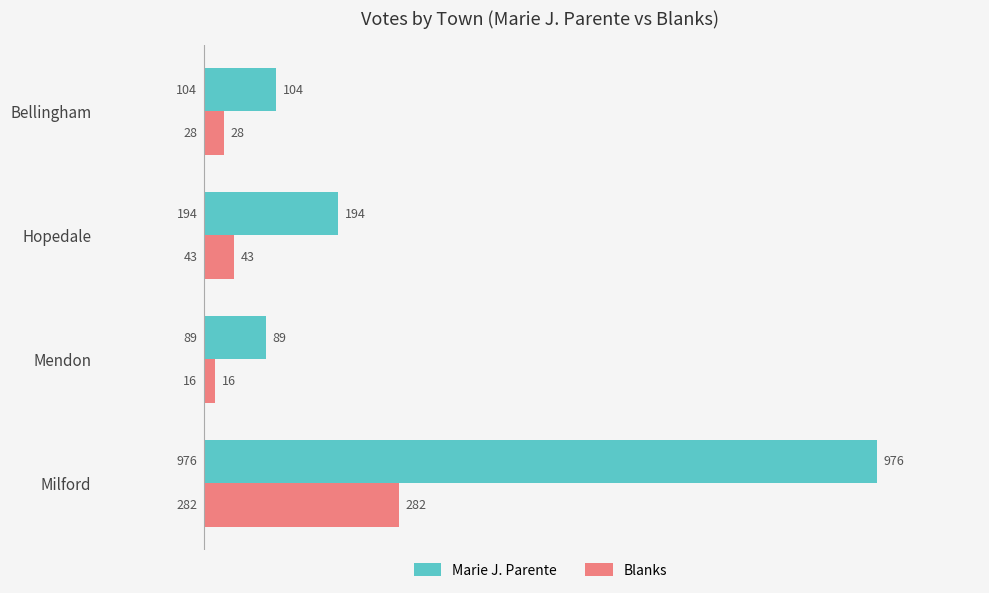

Between Hopedale and Mendon, which series saw the biggest shift?

Marie J. Parente